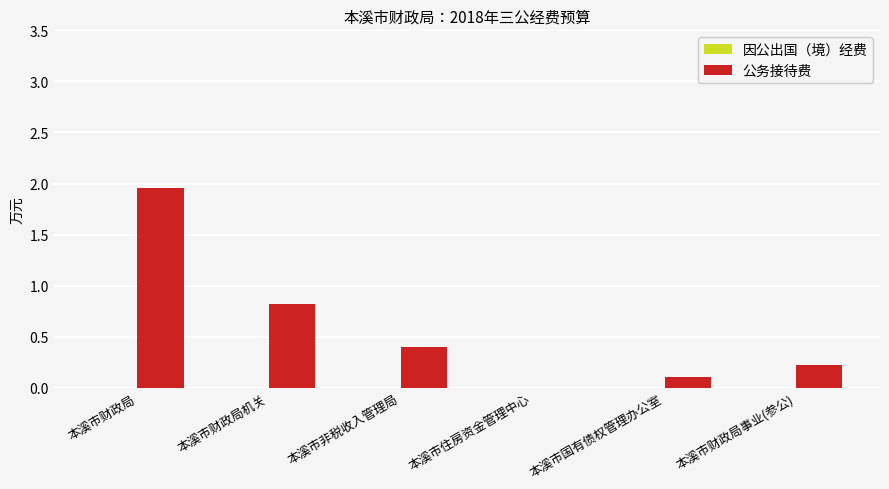

Which category has the highest value across all series?

本溪市财政局